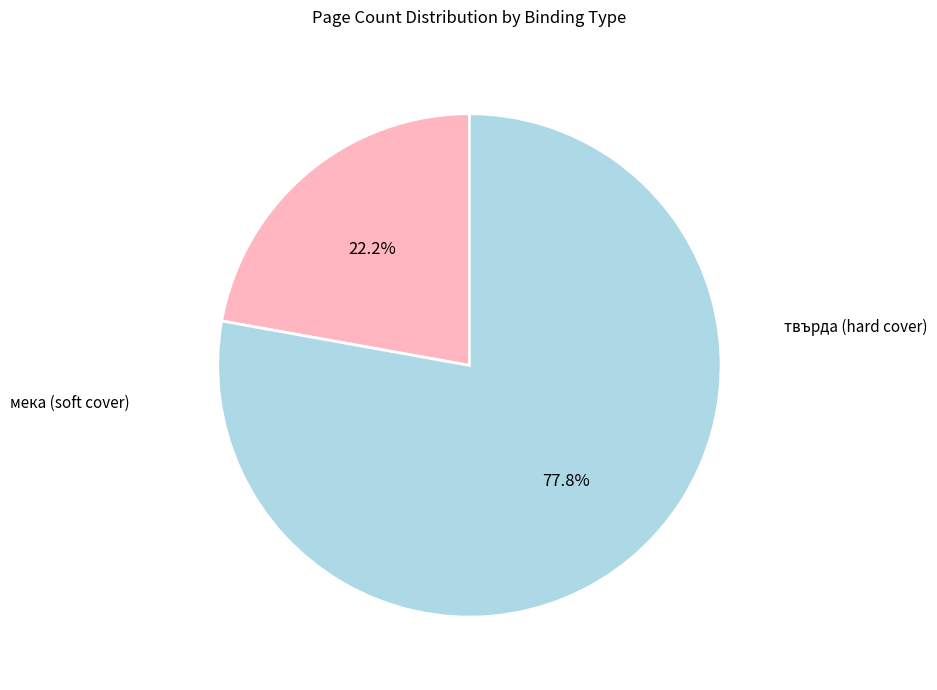

How many segments does this pie chart have?

2